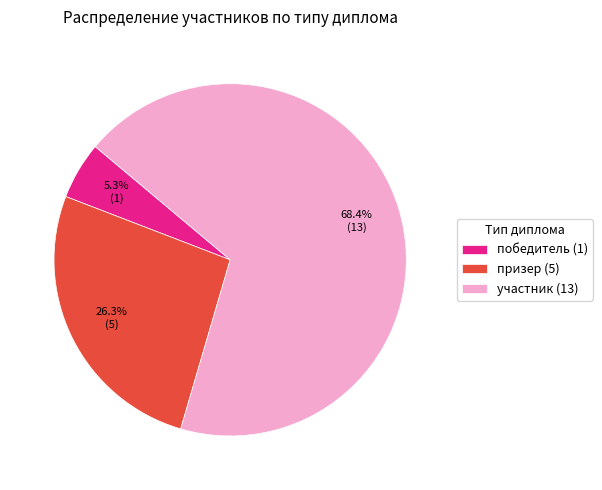

Which has a higher value, участник or победитель?

участник